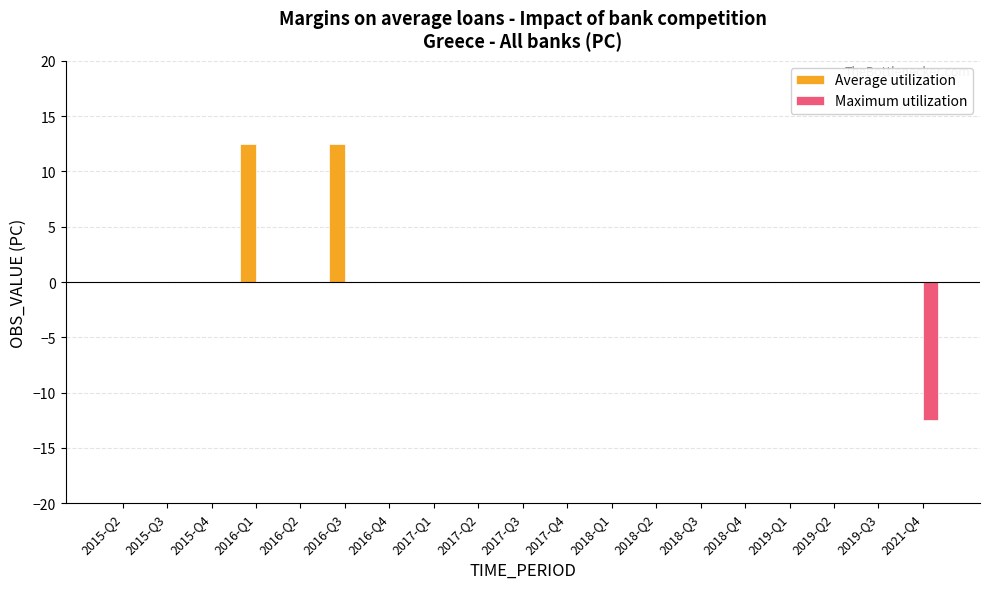

Are the bars grouped side by side (vs. stacked)?

Yes